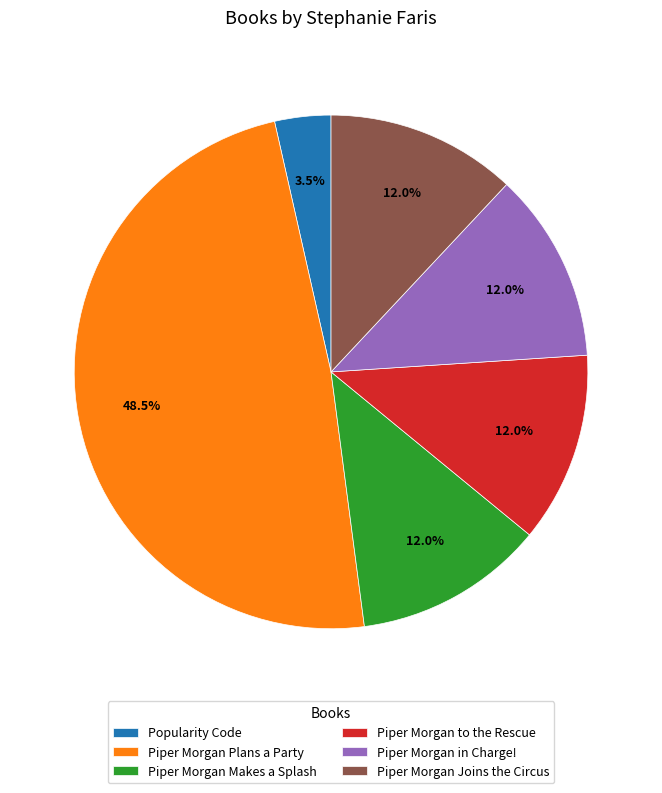

What is the total percentage of Piper Morgan Joins the Circus and Piper Morgan to the Rescue?

24.0%